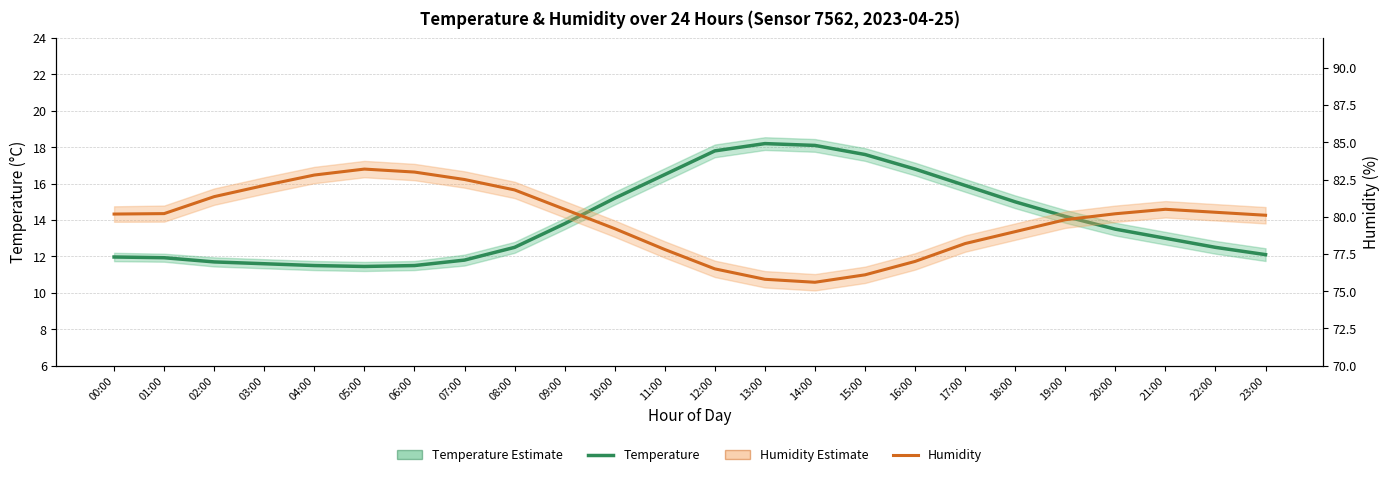

At which category does Temperature (Estimate) reach its first local peak?

13:00